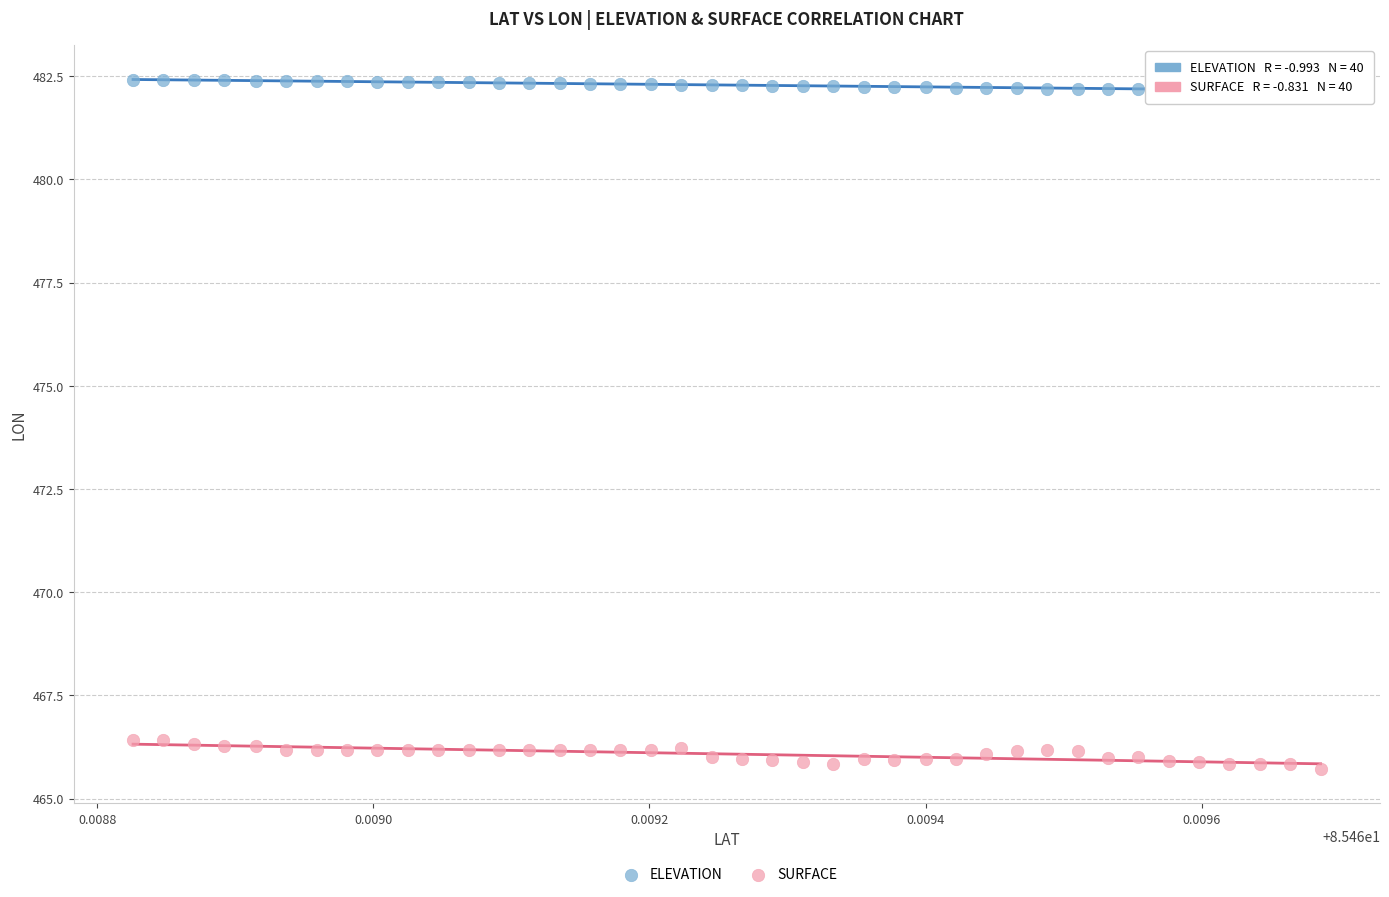

Across all data points, what is the range of Y values (max minus min)?

16.7